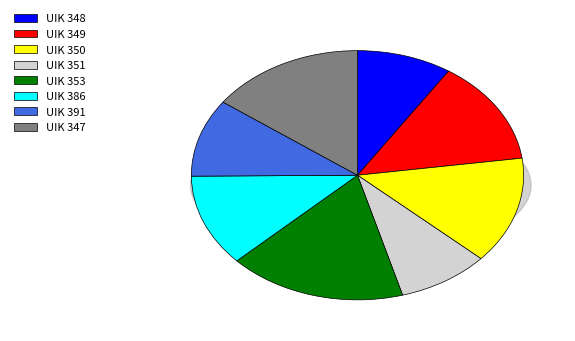

How many segments does this pie chart have?

8